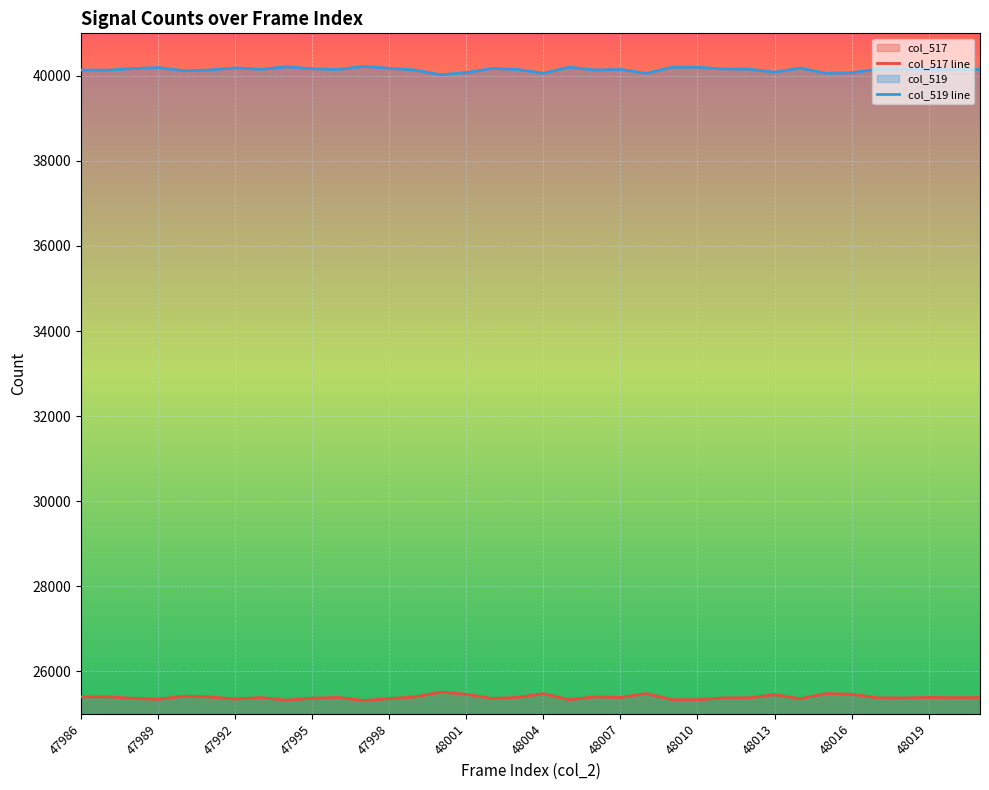

How many lines are shown in the chart?

2